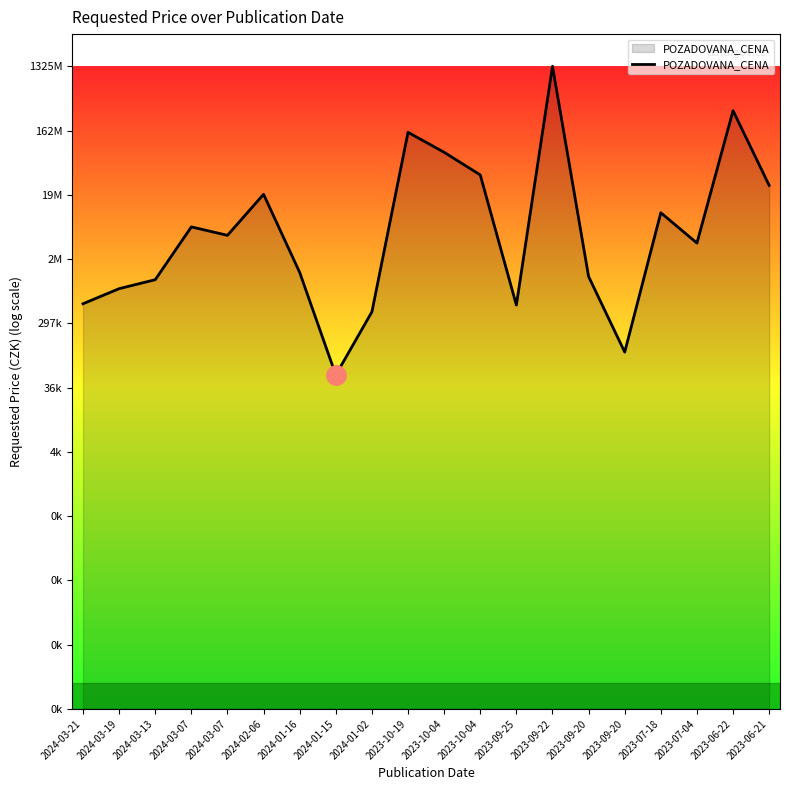

List the labels in order of value, smallest first.

2024-01-15, 2023-09-20, 2024-01-02, 2023-09-25, 2024-03-21, 2024-03-19, 2024-03-13, 2023-09-20, 2024-01-16, 2023-07-04, 2024-03-07, 2024-03-07, 2023-07-18, 2024-02-06, 2023-06-21, 2023-10-04, 2023-10-04, 2023-10-19, 2023-06-22, 2023-09-22